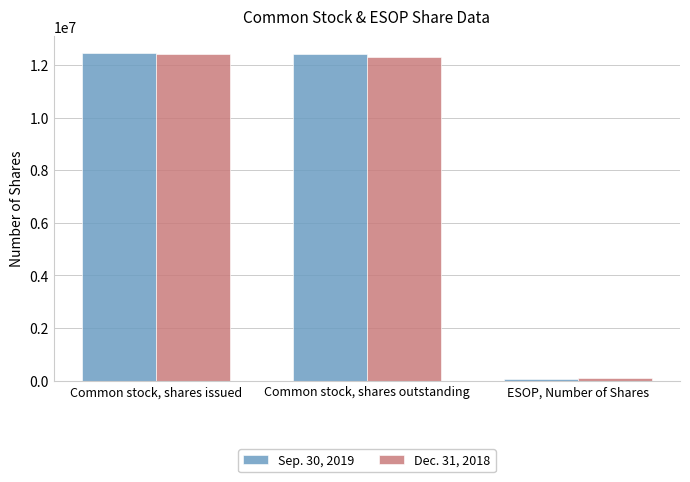

The value of Sep. 30, 2019 at Common stock, shares issued is 12472277. True or false?

True